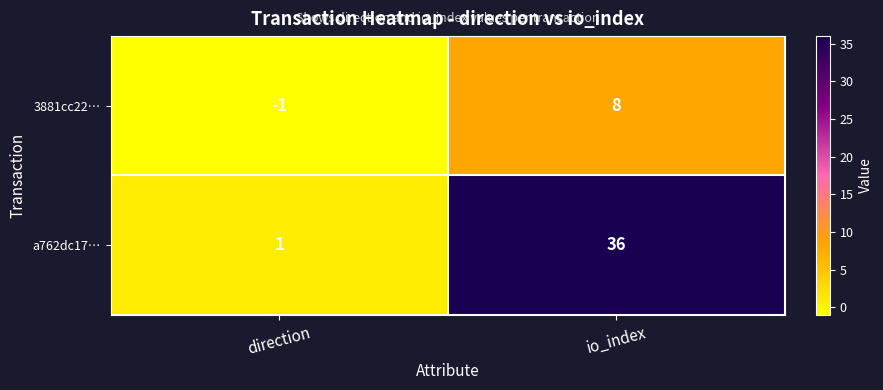

Rank the series by their average value, from highest to lowest.

a762dc17…, 3881cc22…